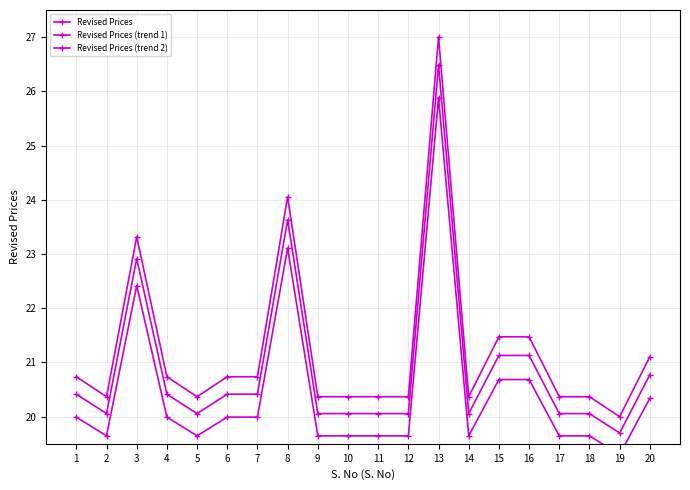

At which category does Revised Prices reach its first local peak?

3